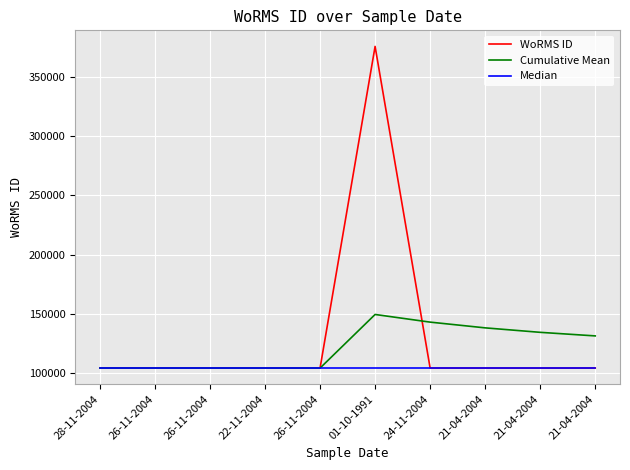

What is the difference between the Cumulative Mean values at 21-04-2004 and 24-11-2004?

8631.5